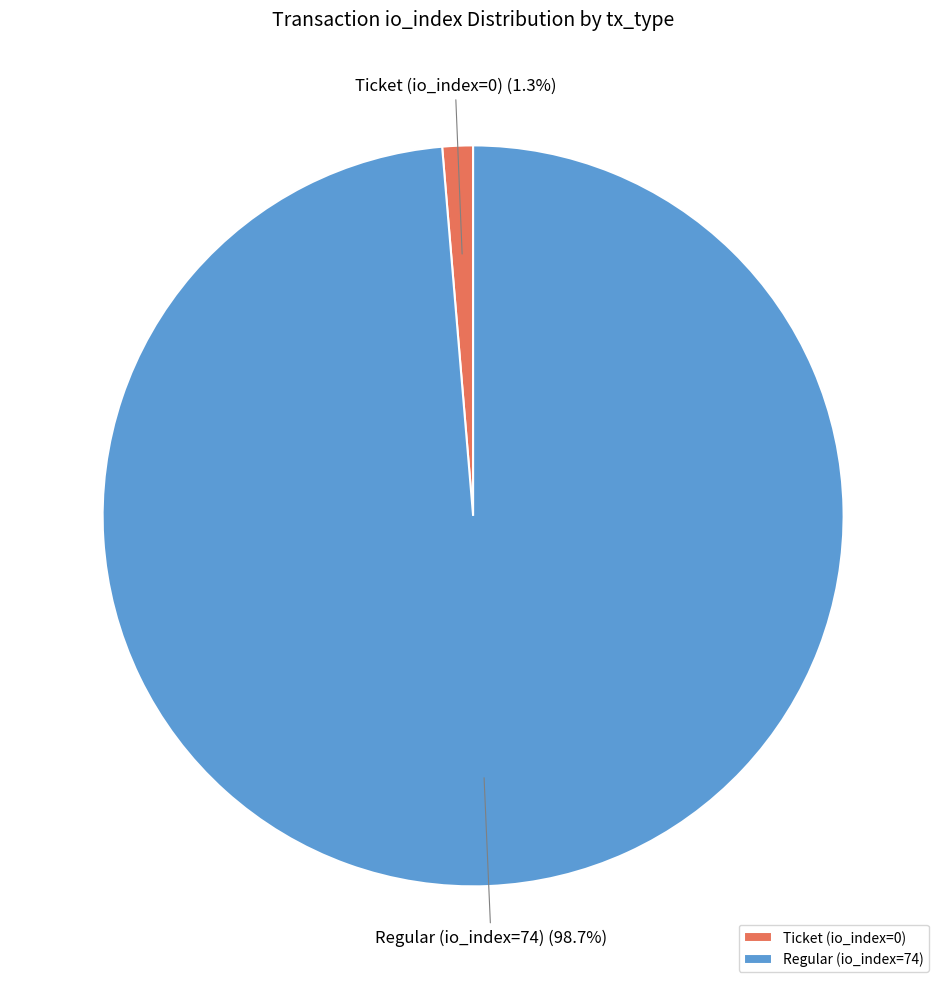

Which category has the biggest portion of the pie?

Regular (io_index=74)